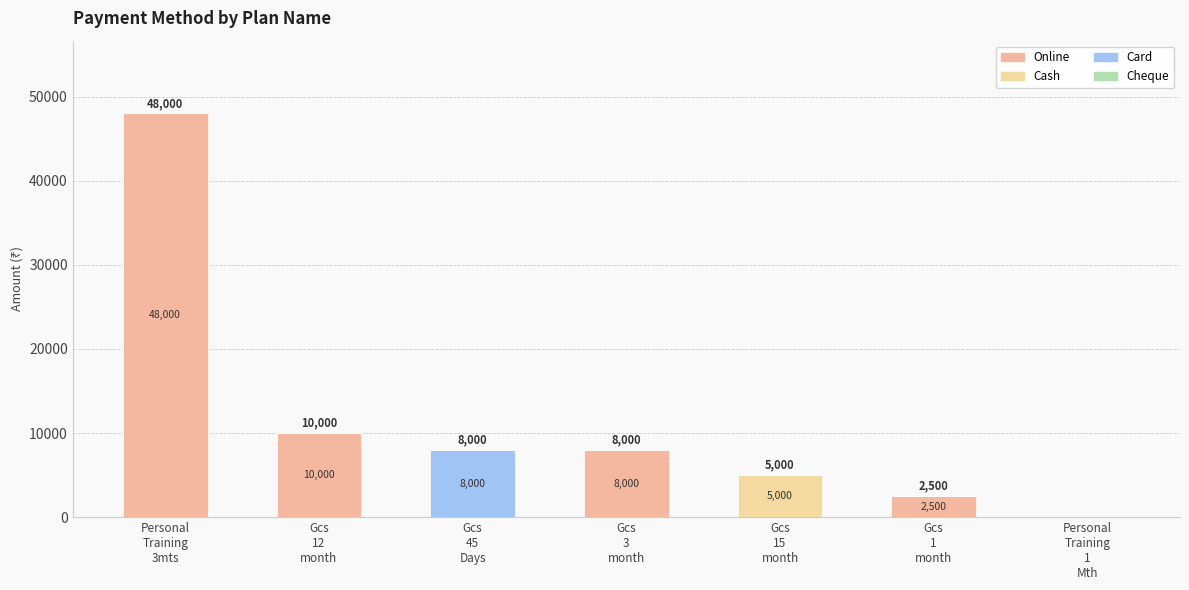

What is the average value of the Card series?

1143